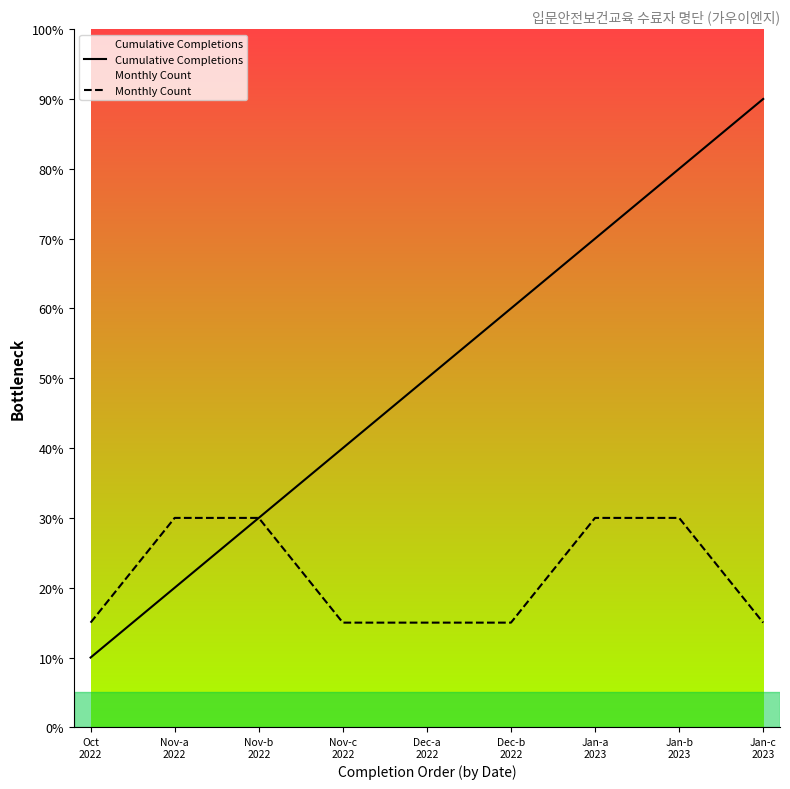

At which label does Cumulative Completions first exceed 5?

Dec-b
2022